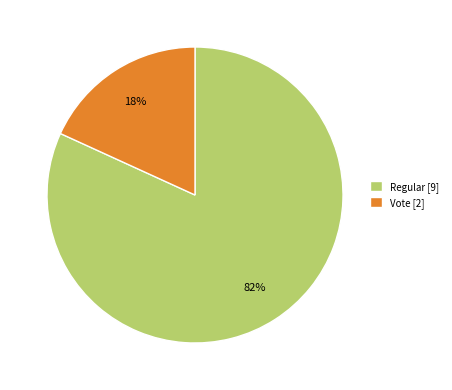

What is the majority slice?

Regular